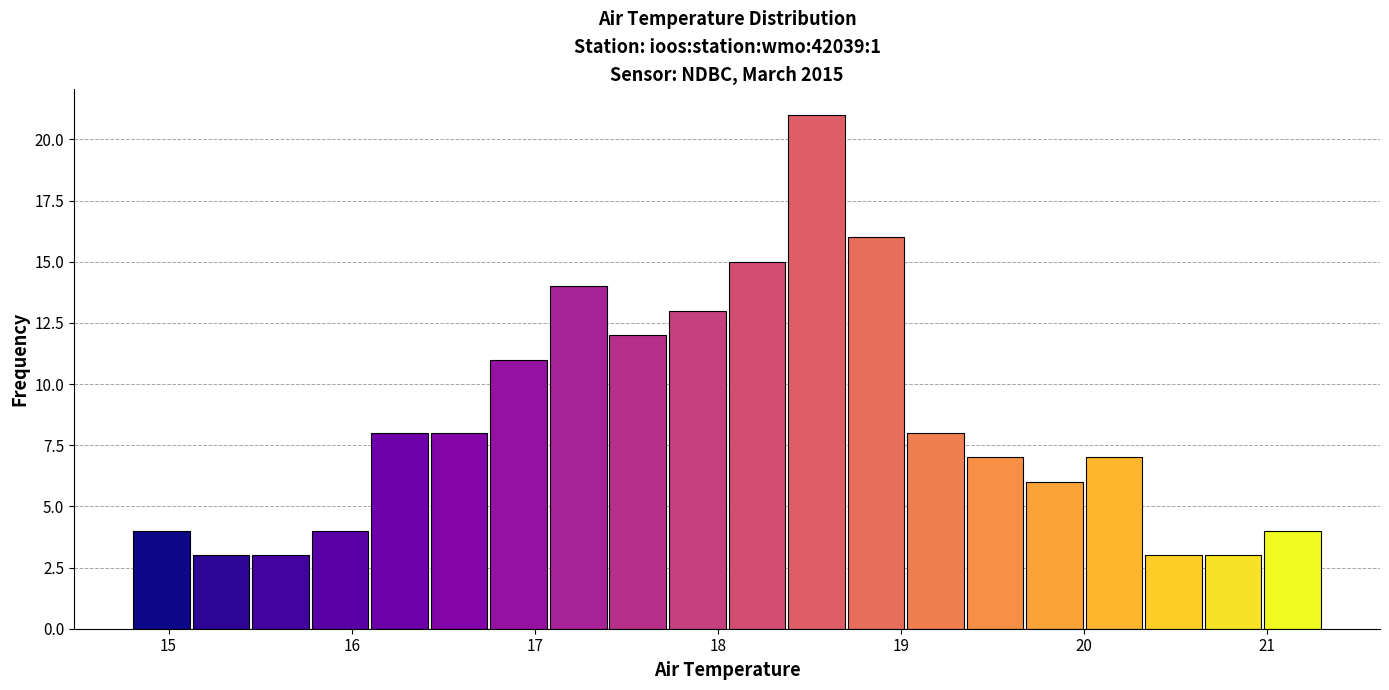

Around what value on the x-axis is the tallest bar? Give the approximate position of its centre, as read against the axis.

18.5